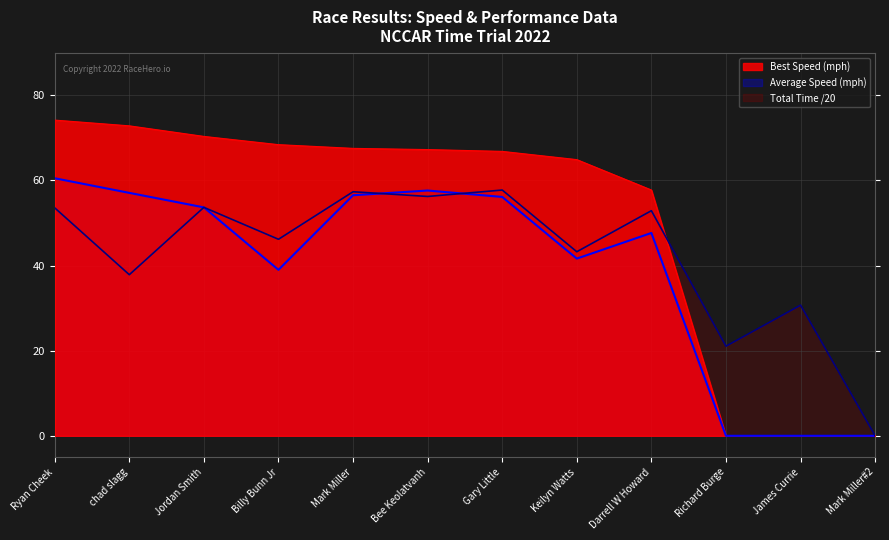

What is the spread (max minus min) of values at Darrell W Howard?

10.1